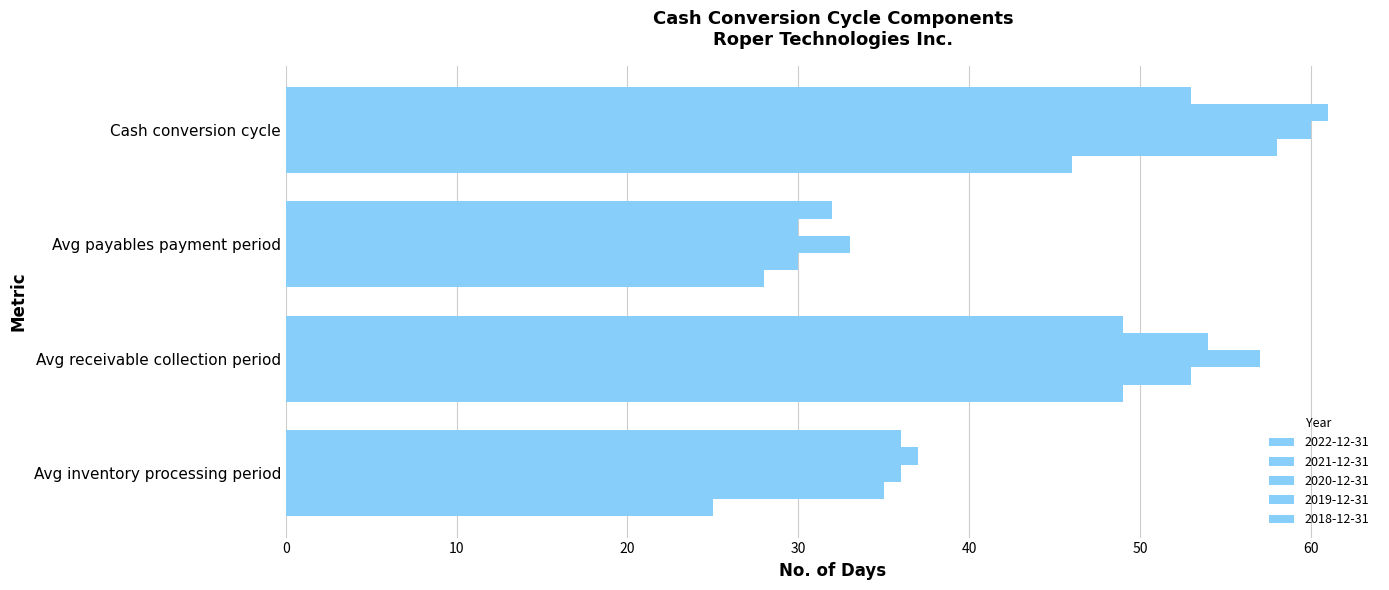

How many distinct data groups are displayed?

5